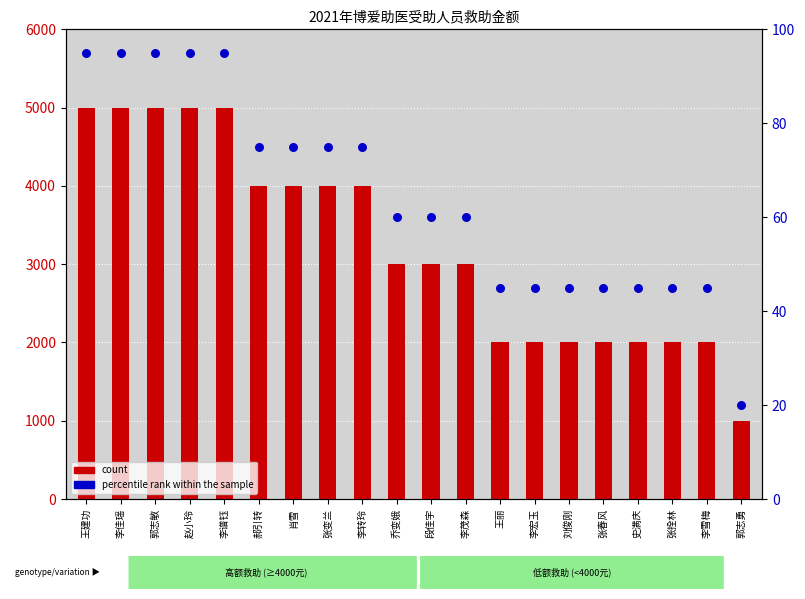

Which series has the largest total across all categories?

count